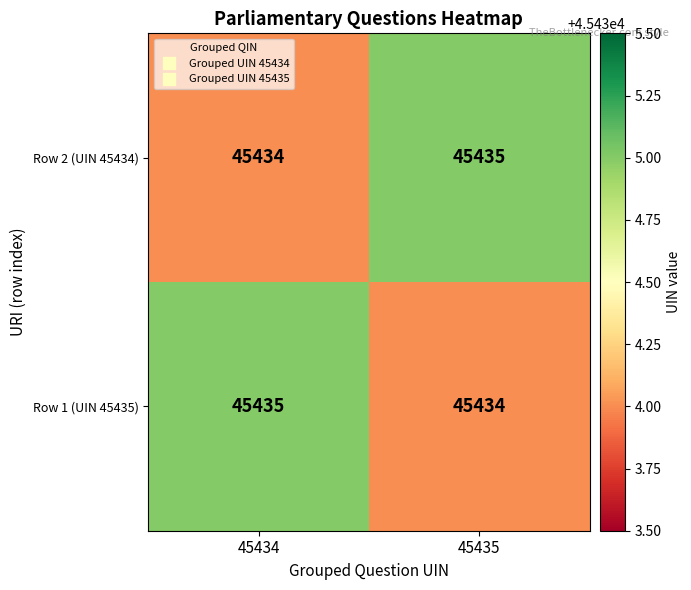

What is the greatest value displayed?

45435